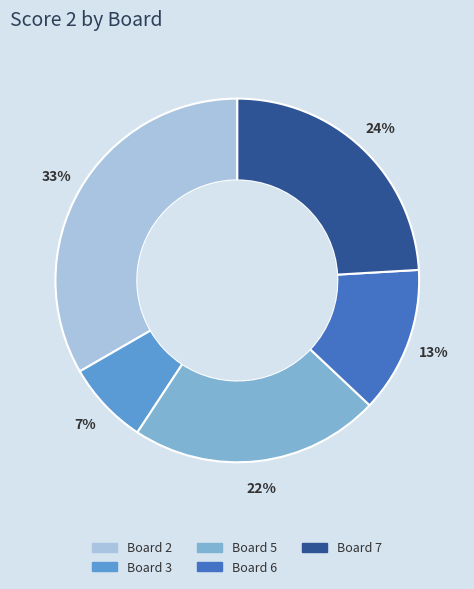

To the nearest percent, what is the difference between the largest and smallest slice percentages?

26%